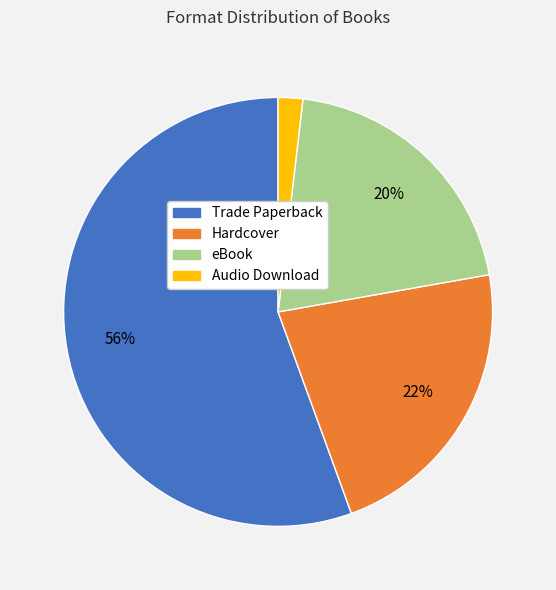

What is the smallest slice in the pie chart?

Audio Download